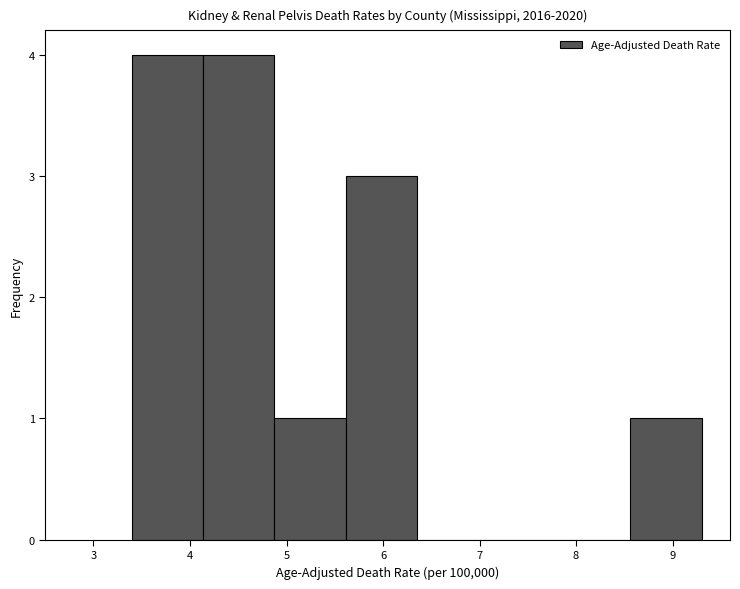

Reading left to right, list every bar in this chart as the range it spans on the x-axis followed by its height. Neither the bar edges nor the heights are printed on the chart, so give them approximately, as read against the axes.

3.4 to 4.1: 4
4.1 to 4.9: 4
4.9 to 5.6: 1
5.6 to 6.4: 3
6.4 to 7.1: 0
7.1 to 7.8: 0
7.8 to 8.6: 0
8.6 to 9.3: 1